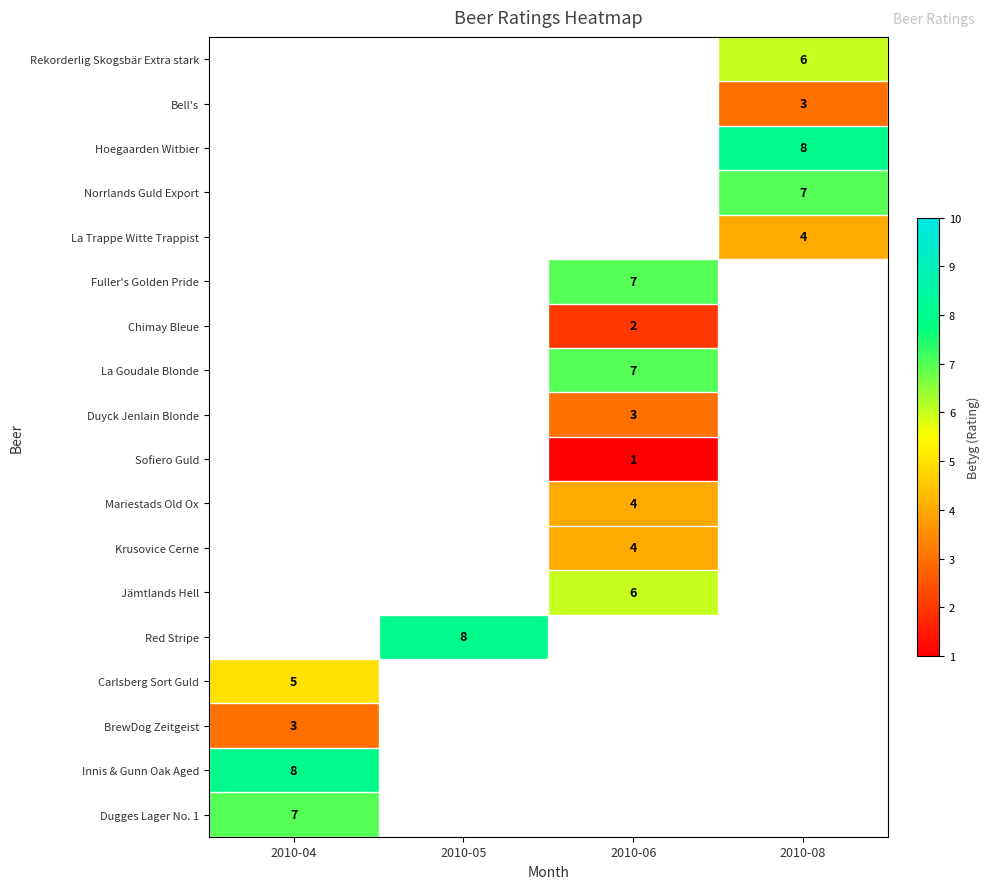

True or false: Fuller's Golden Pride has a value of 12 at 2010-06.

False